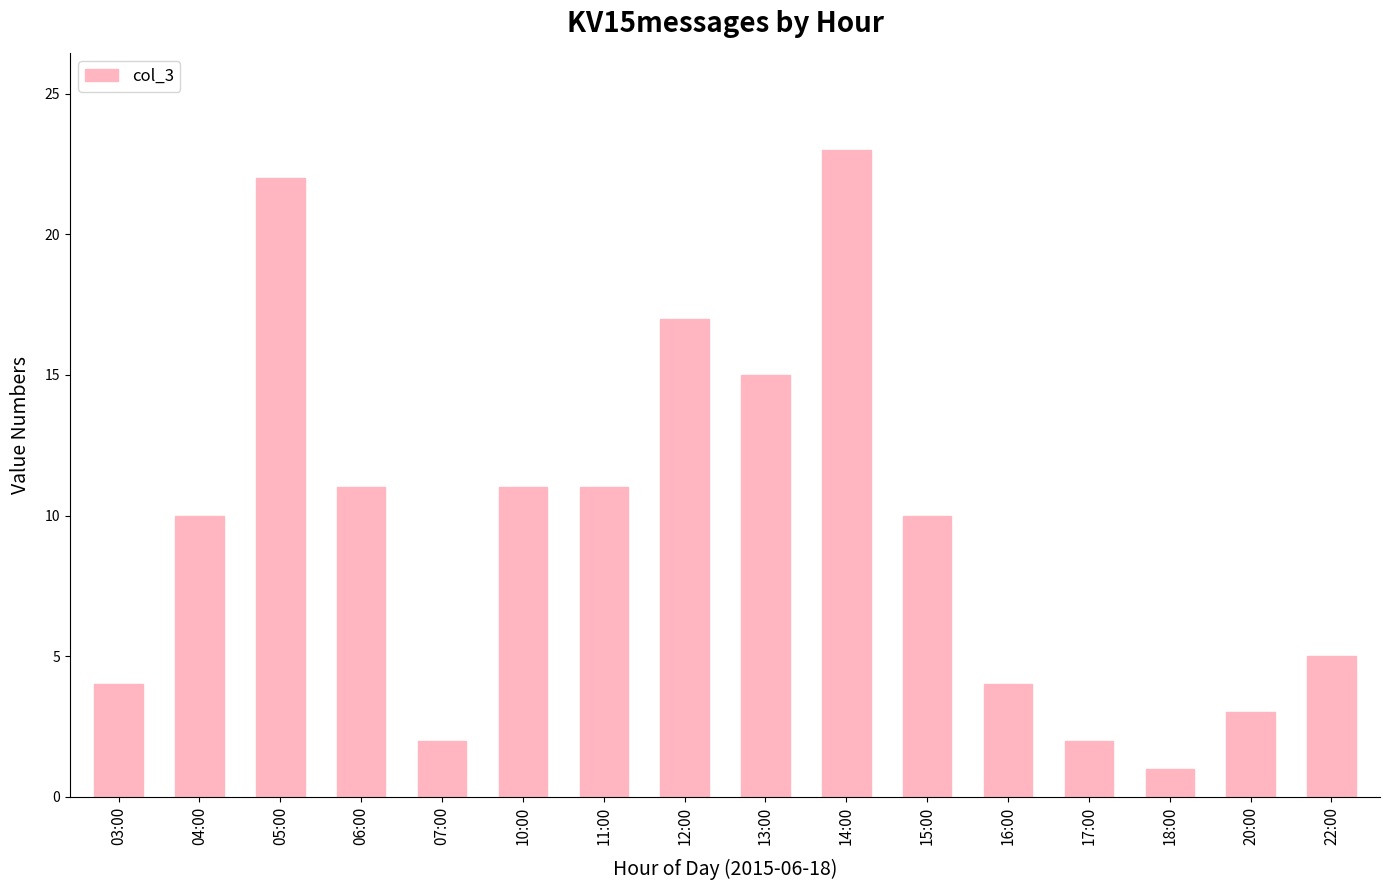

What is the change in value from 10:00 to 16:00?

-7